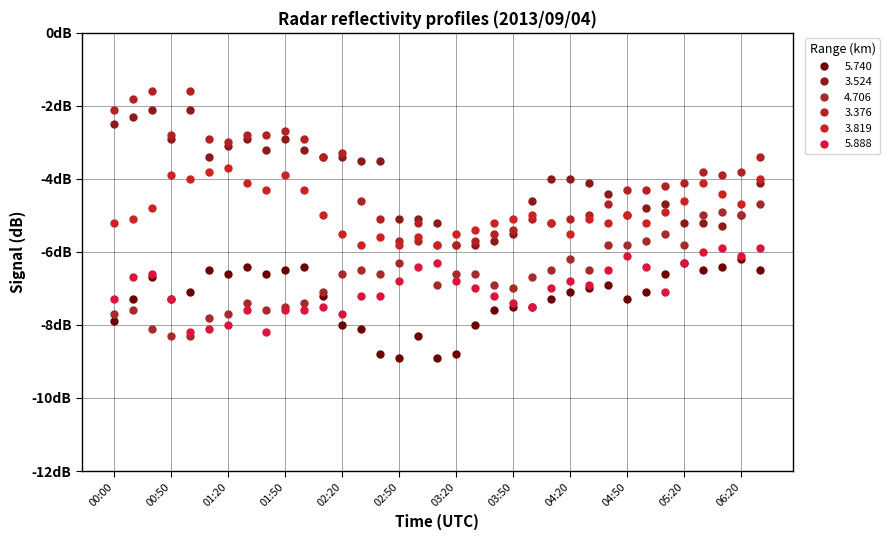

Is this an area chart (filled region under the line)?

No